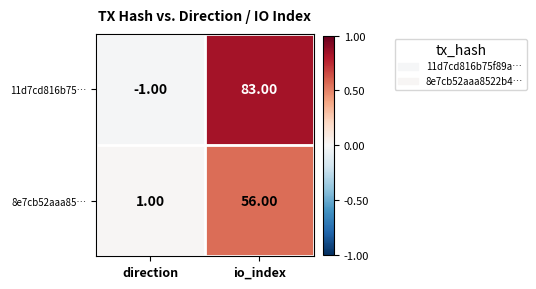

At which label does 8e7cb52aaa85… reach its minimum?

direction